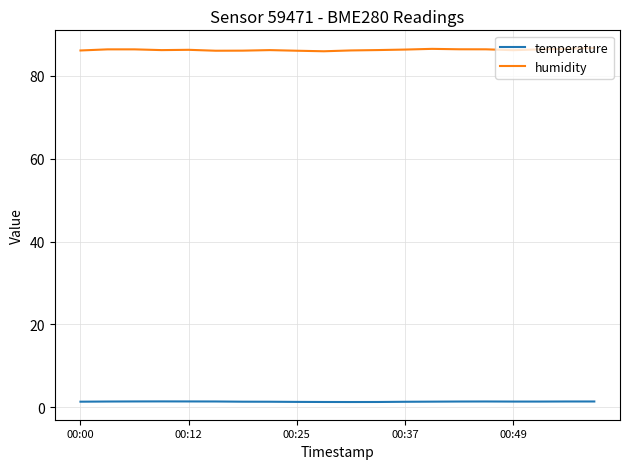

What is the sum of all humidity values?

1724.2